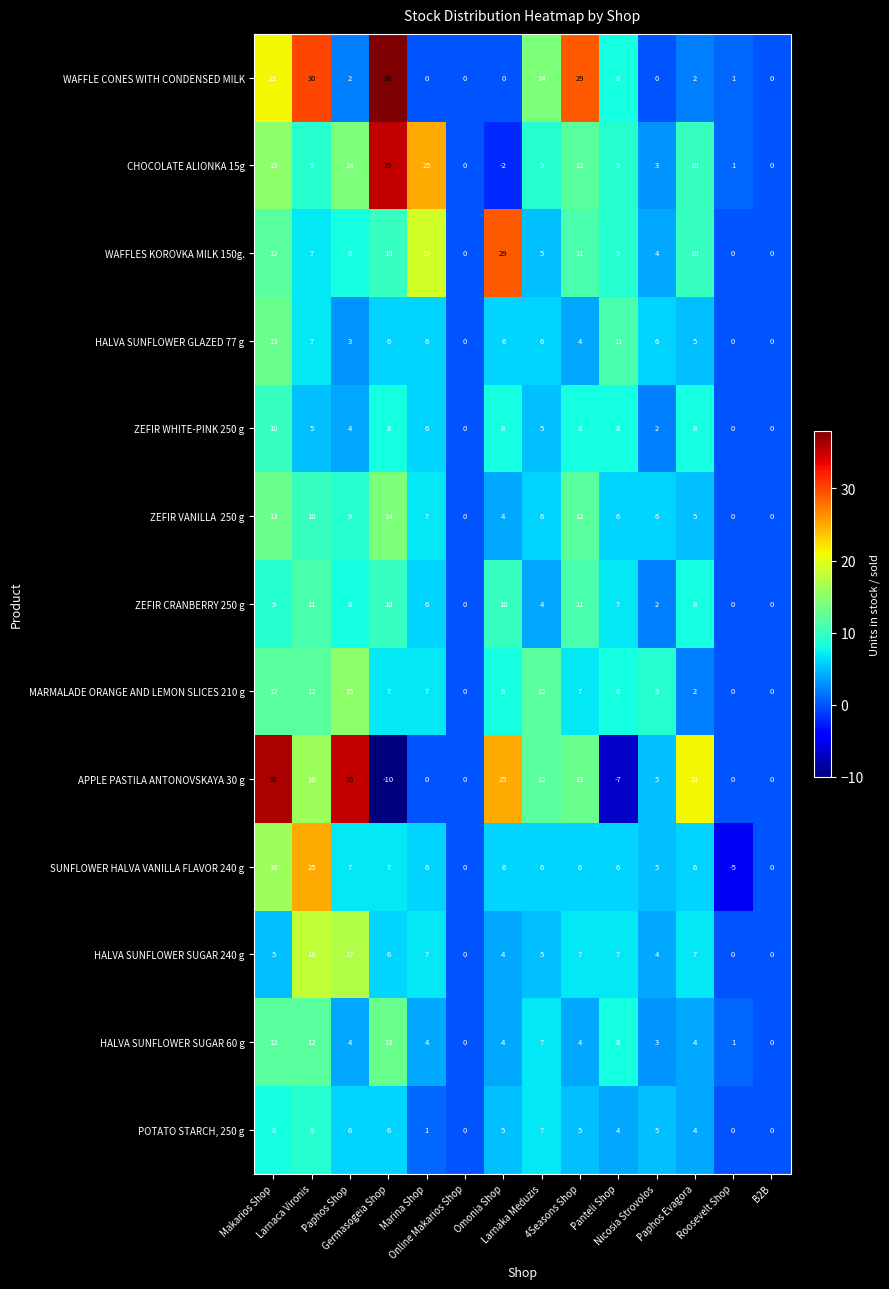

Which series has the largest total across all categories?

APPLE PASTILA ANTONOVSKAYA 30 g